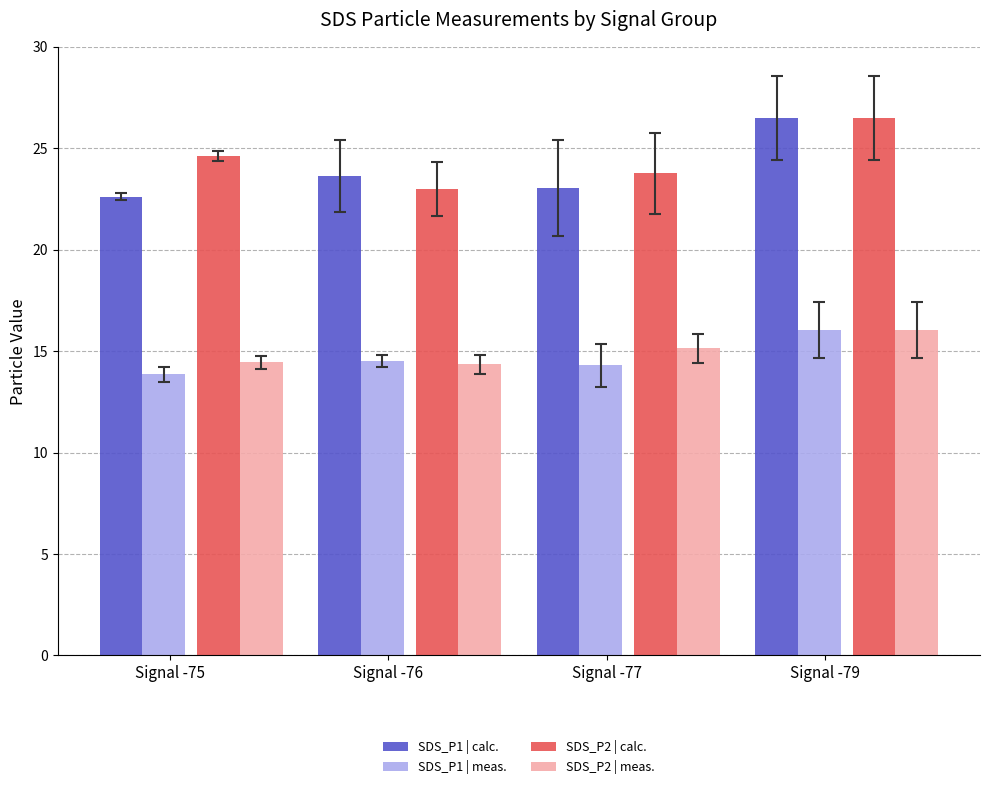

What is the difference between the highest and lowest values at Signal -79?

10.4